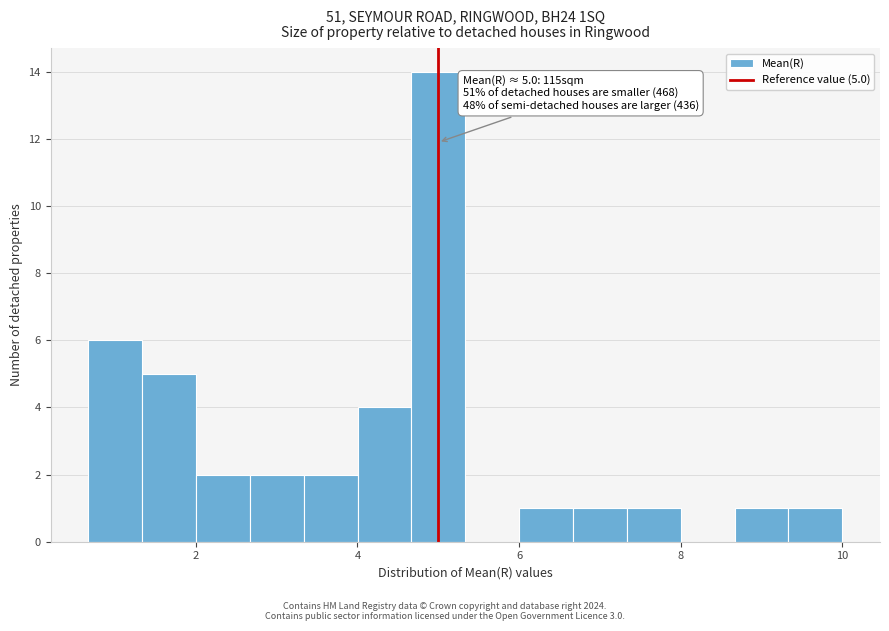

Read against the x-axis, roughly where is the centre of the tallest bar?

5.0